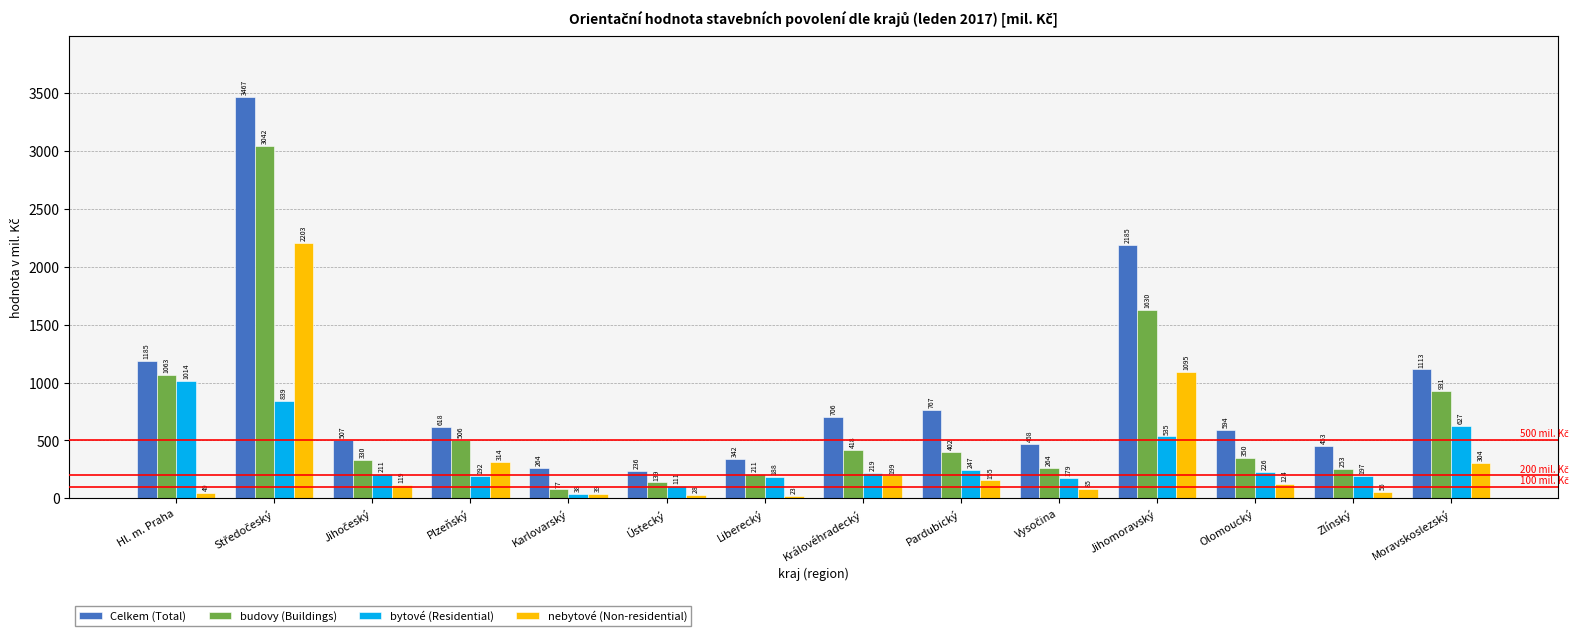

What is the total value across all series at Pardubický?

1571